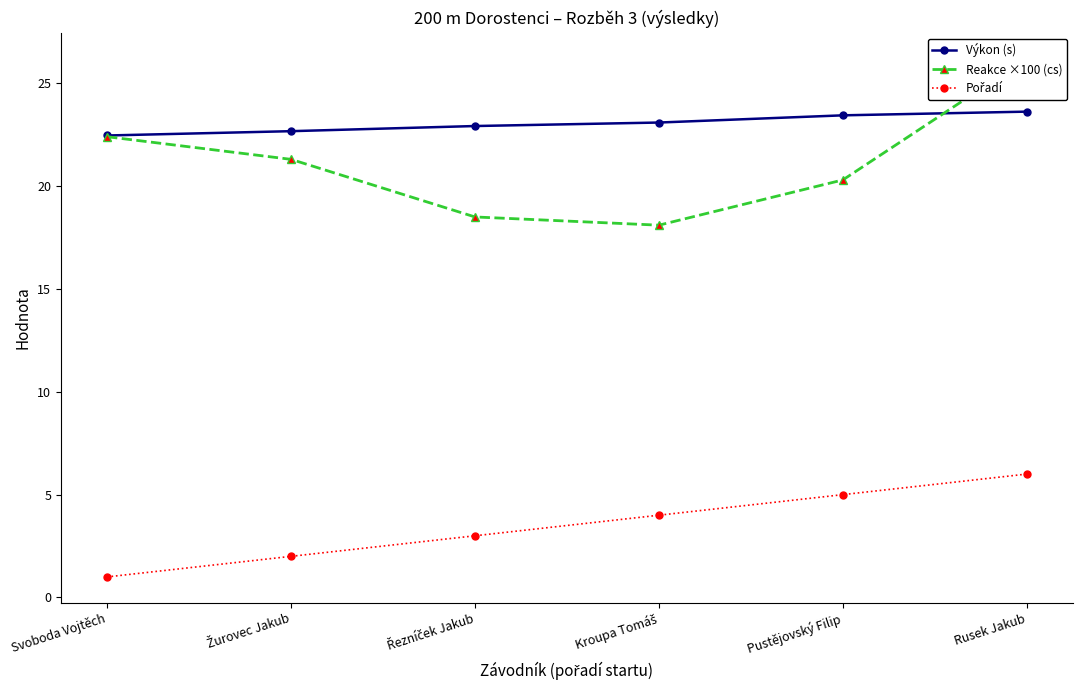

What value does the Reakce ×100 (cs) series have at Pustějovský Filip?

20.3